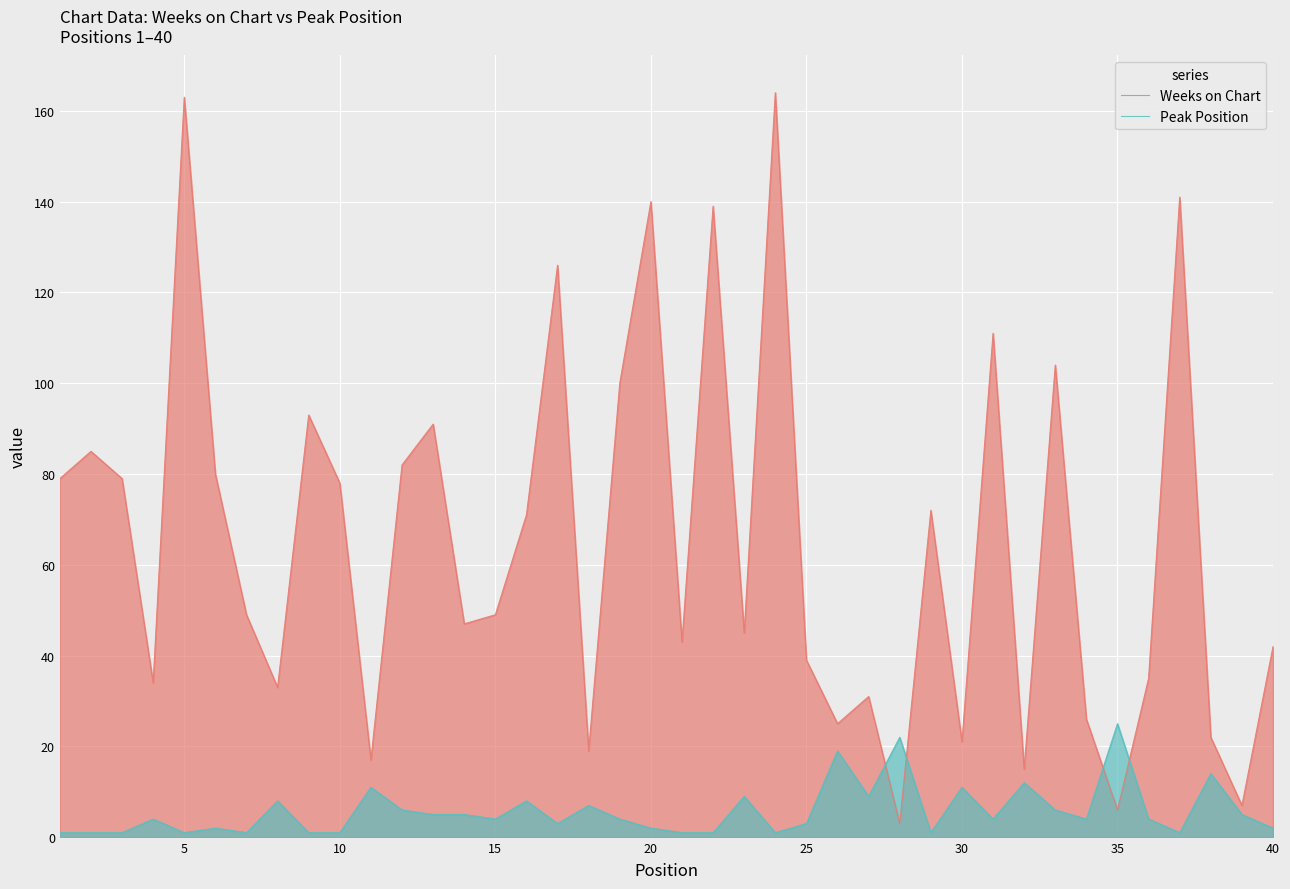

What is the maximum value shown in the chart?

164